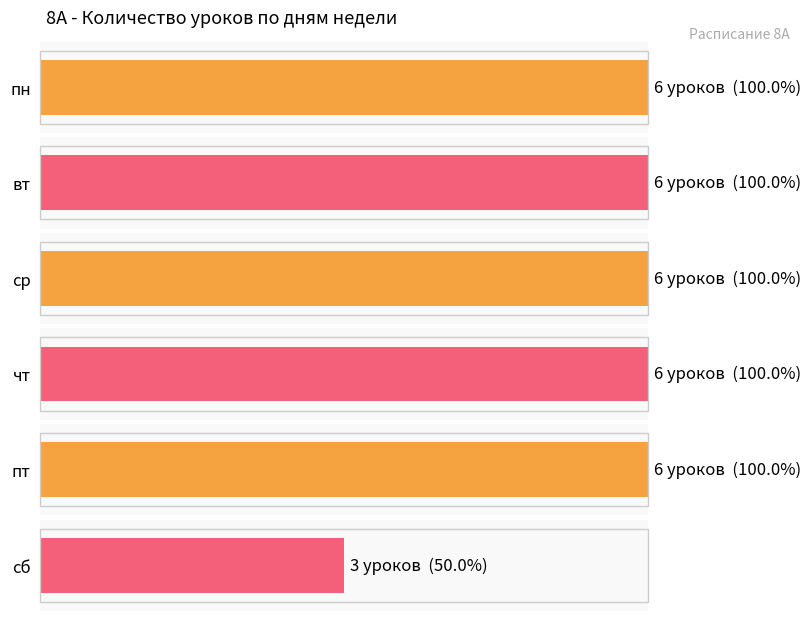

Is it true that the value at вт is 6?

True